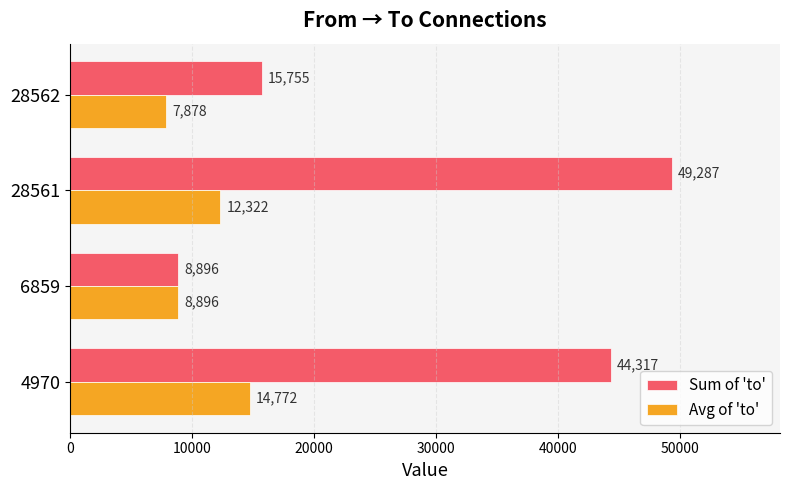

True or false: Avg of 'to' has a value of 7877.5 at 28562.

True